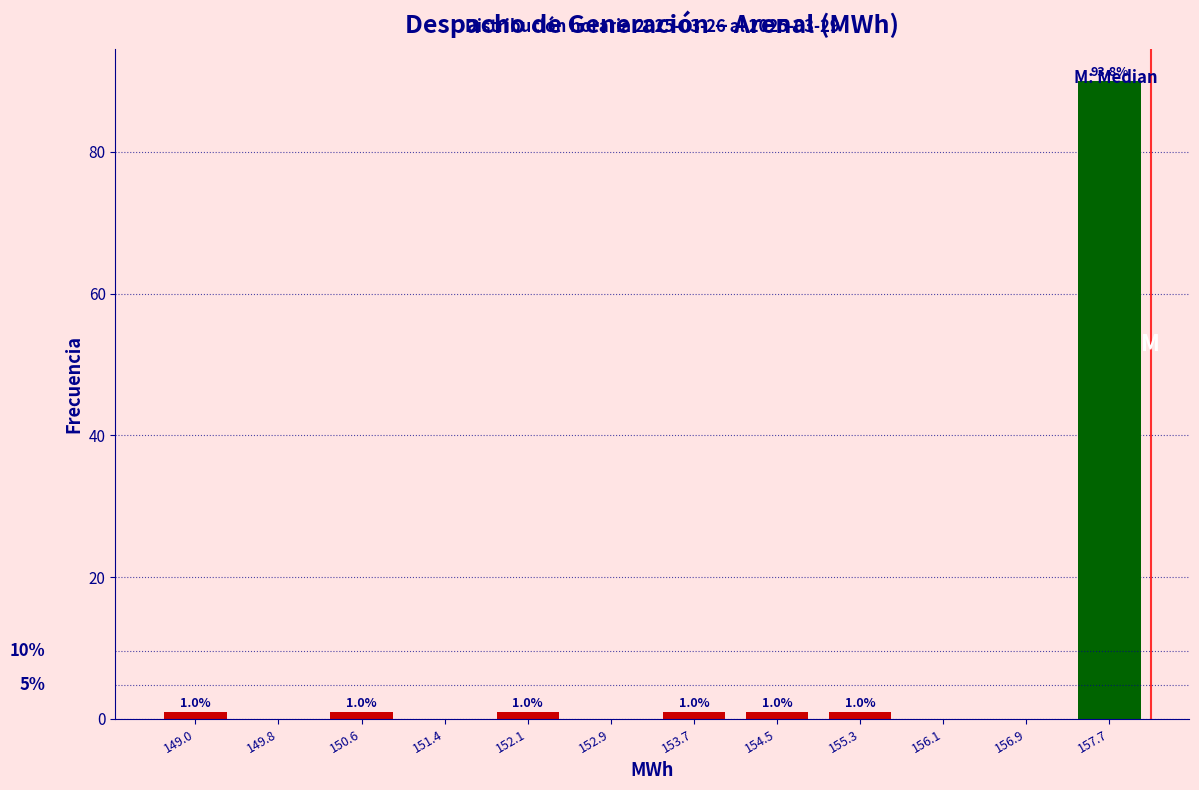

Which range on the x-axis has the tallest bar?

157.3 to 158.0